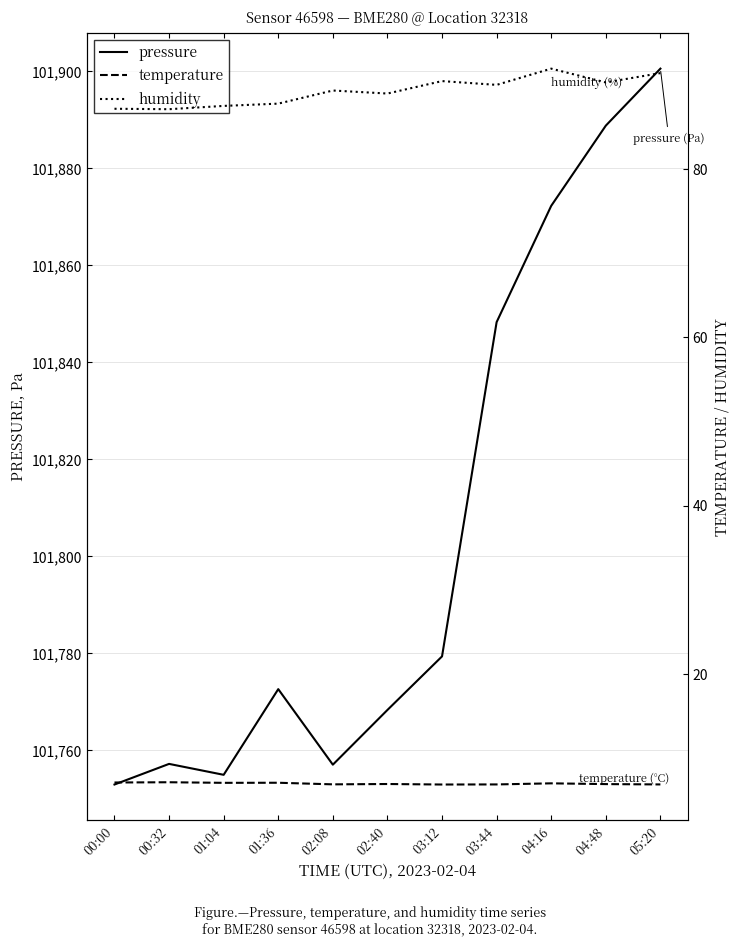

What value does the pressure series have at 03:44?

101848.3